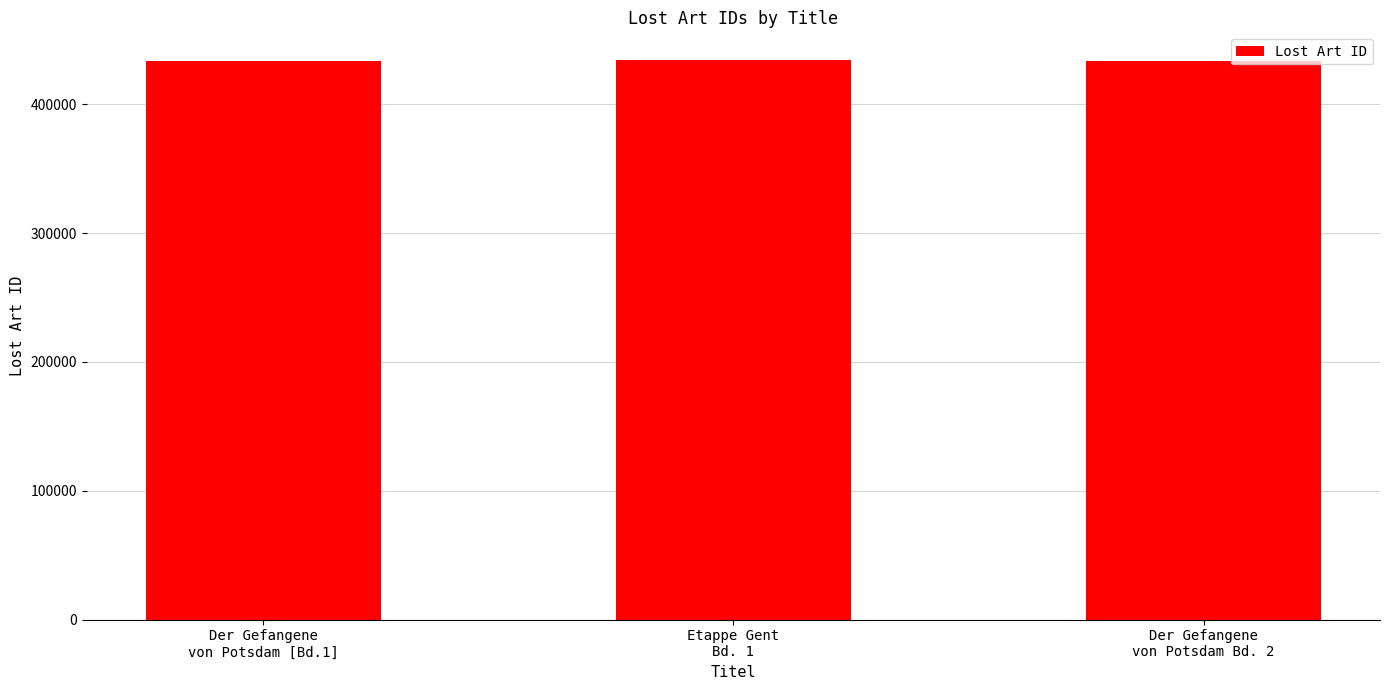

What is the maximum value shown in the chart?

434092